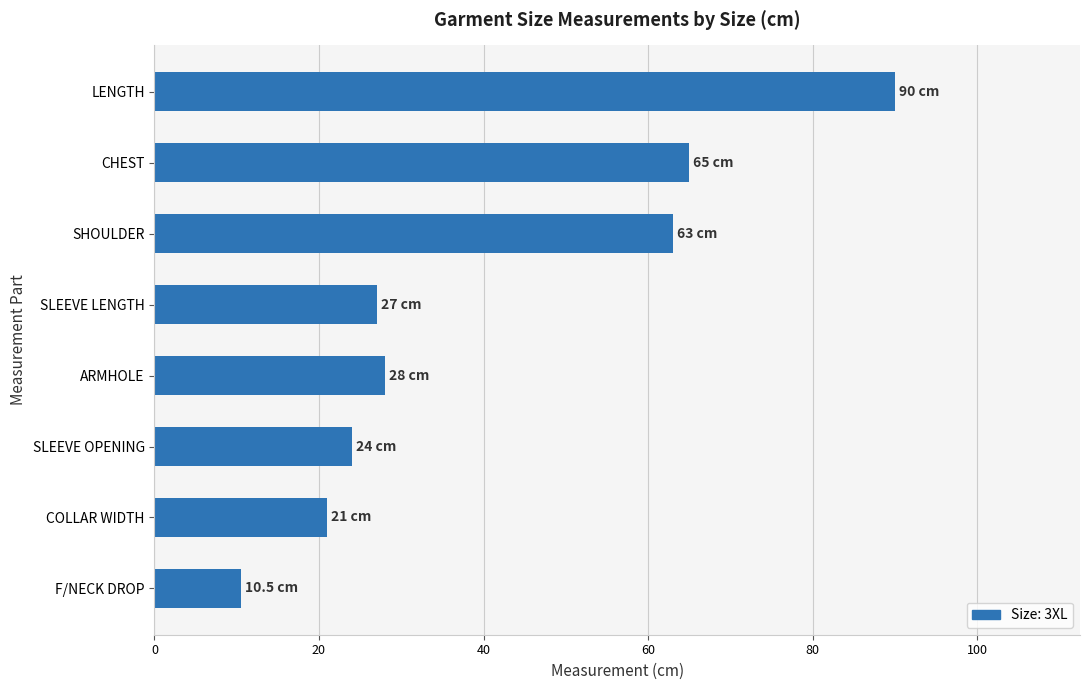

What is the average value?

41.1